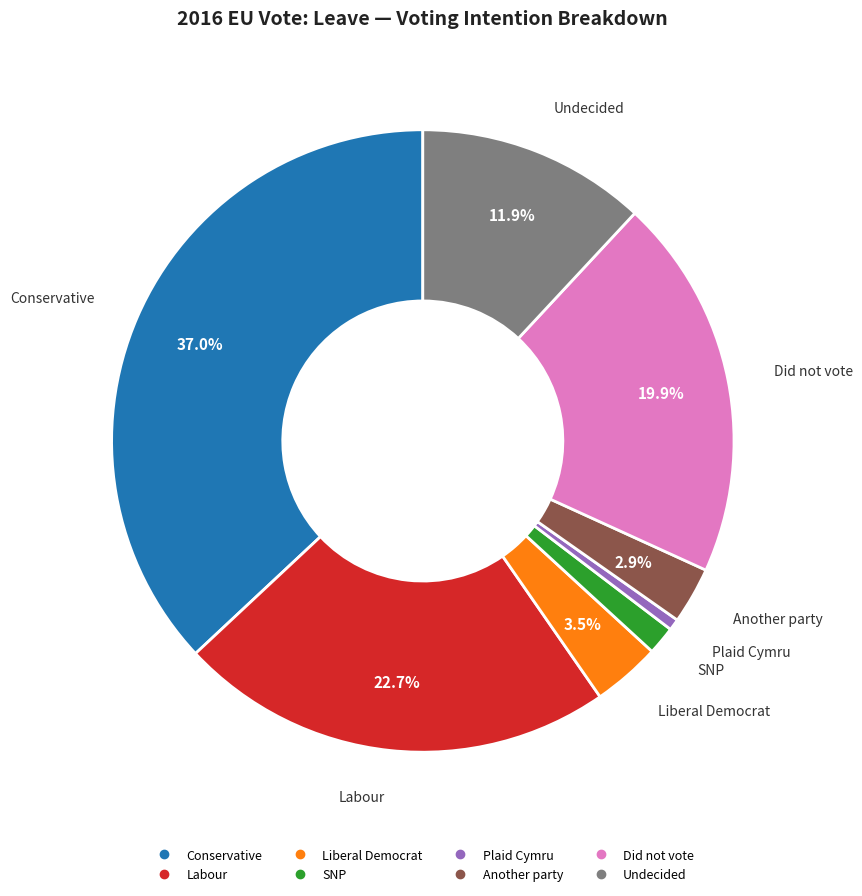

Which has a higher value, Another party or Undecided?

Undecided